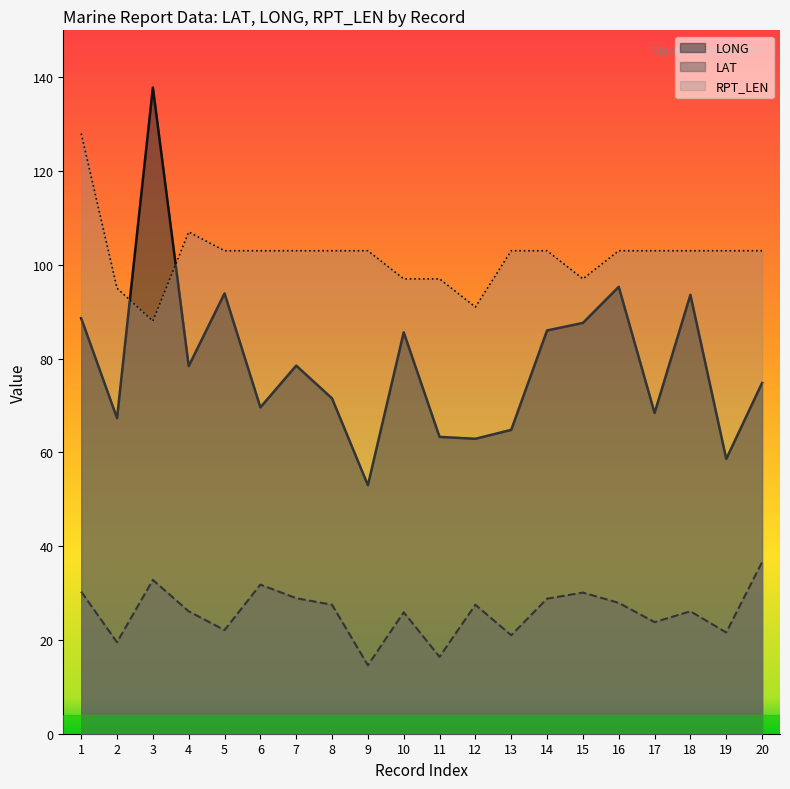

What is the sum of all RPT_LEN values?

2036.0